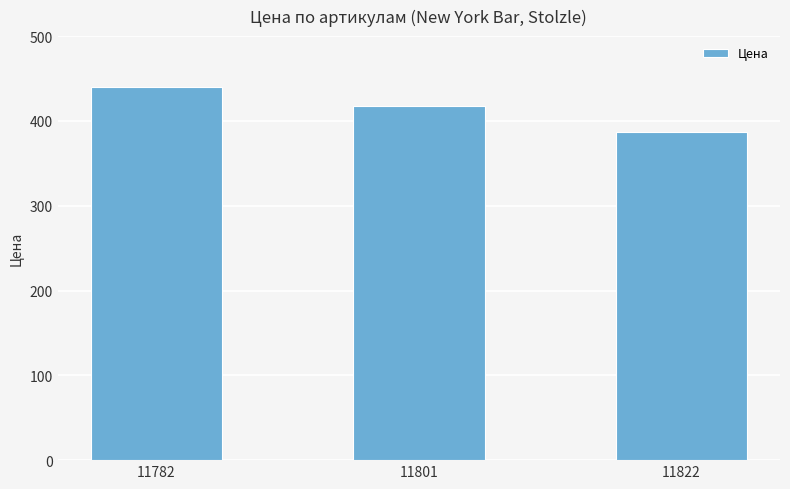

What is the value of the 3rd bar from the left?

387